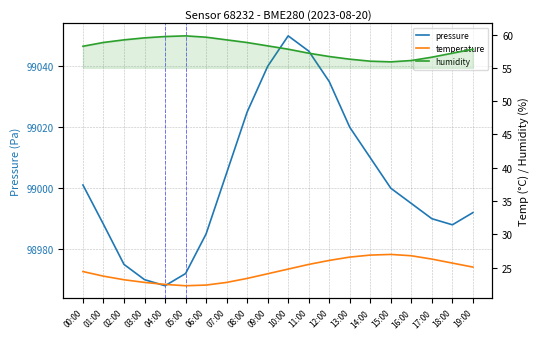

What is the label of the 3rd point from the left?

02:00